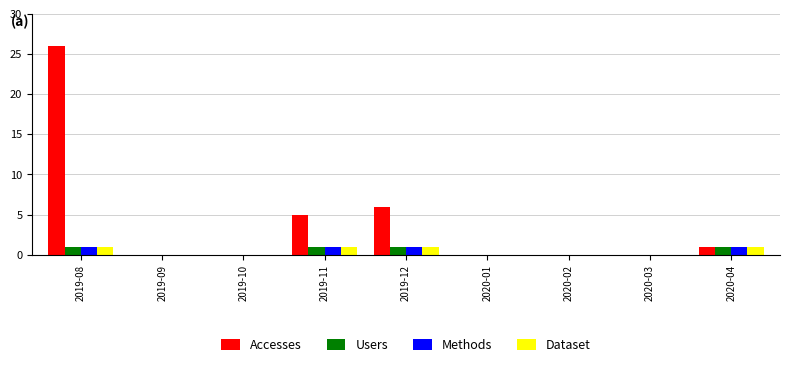

Are the bars horizontal?

No